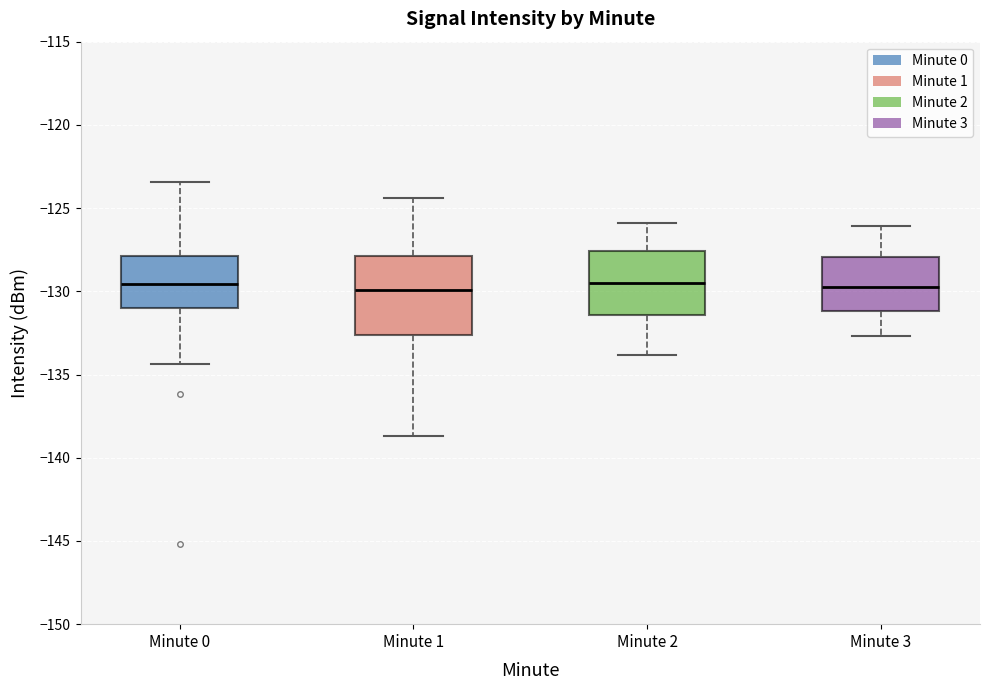

Which box is the tallest, from its lower edge to its upper edge?

Minute 1